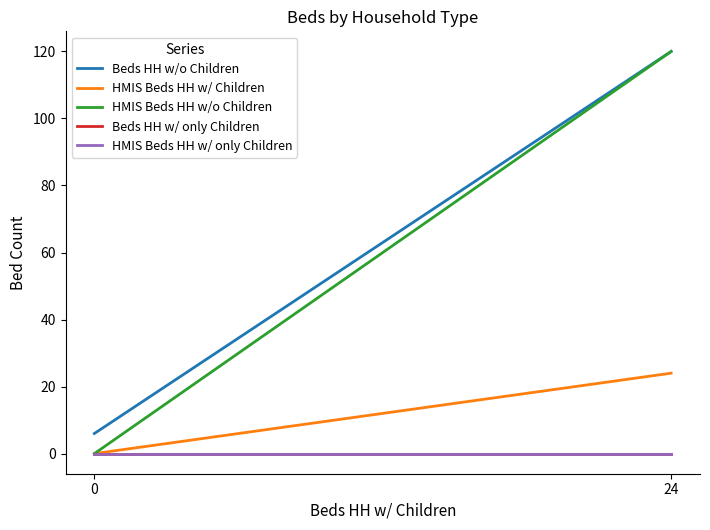

Which series has the widest spread of values?

HMIS Beds HH w/o Children